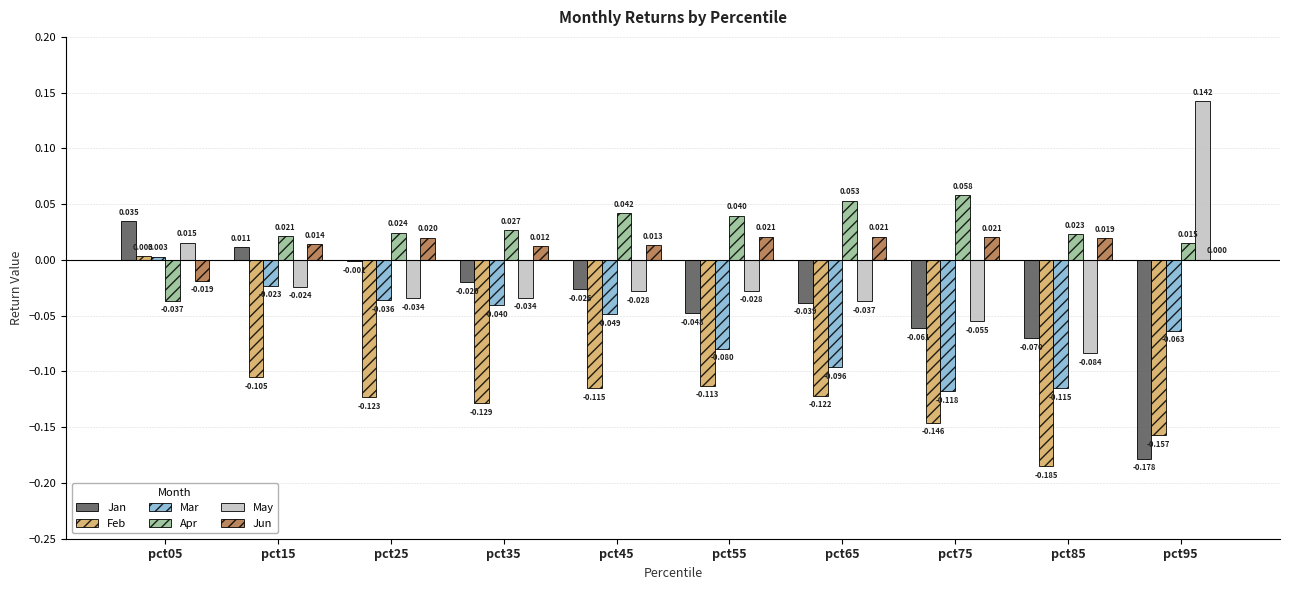

How many groups of bars are there?

10